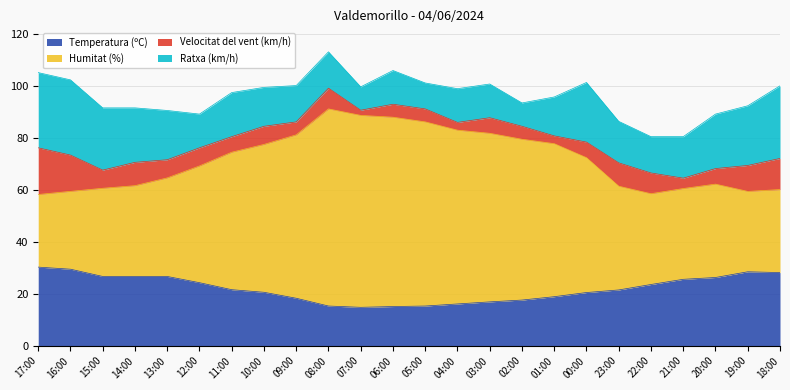

True or false: Humitat (%) has a value of 59.5 at 16:00.

True